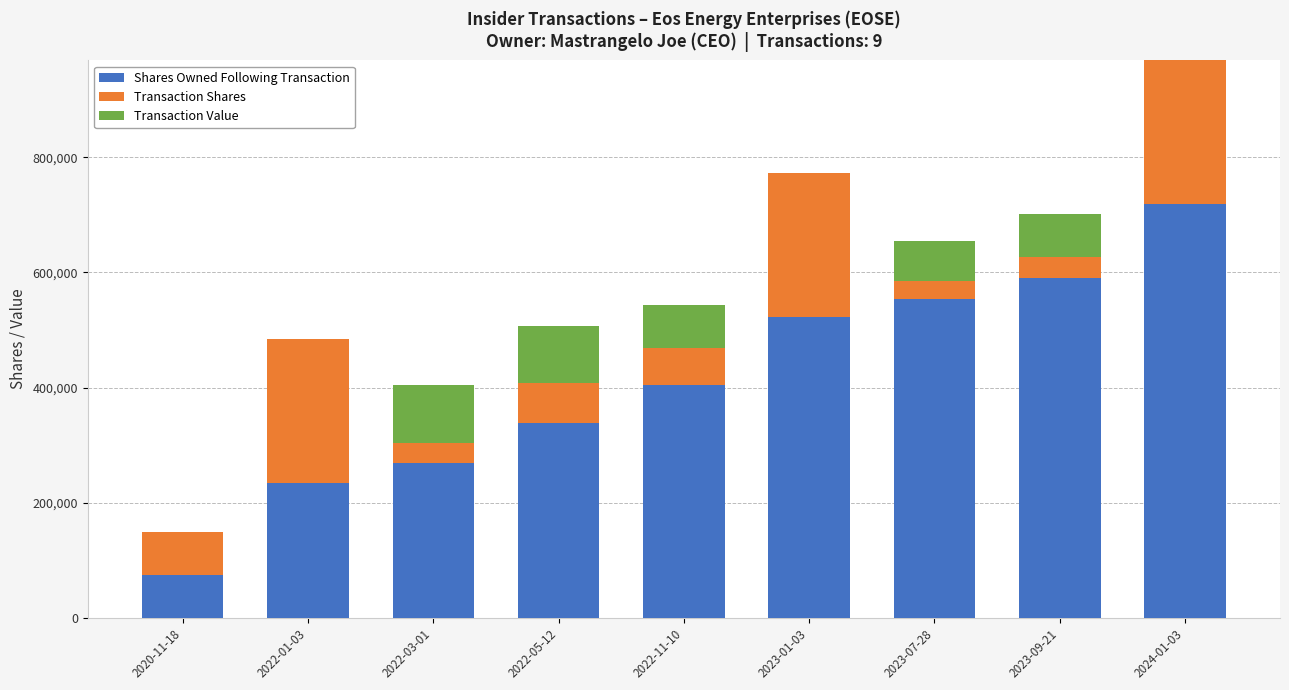

Which category has the highest value in the Shares Owned Following Transaction series?

2024-01-03